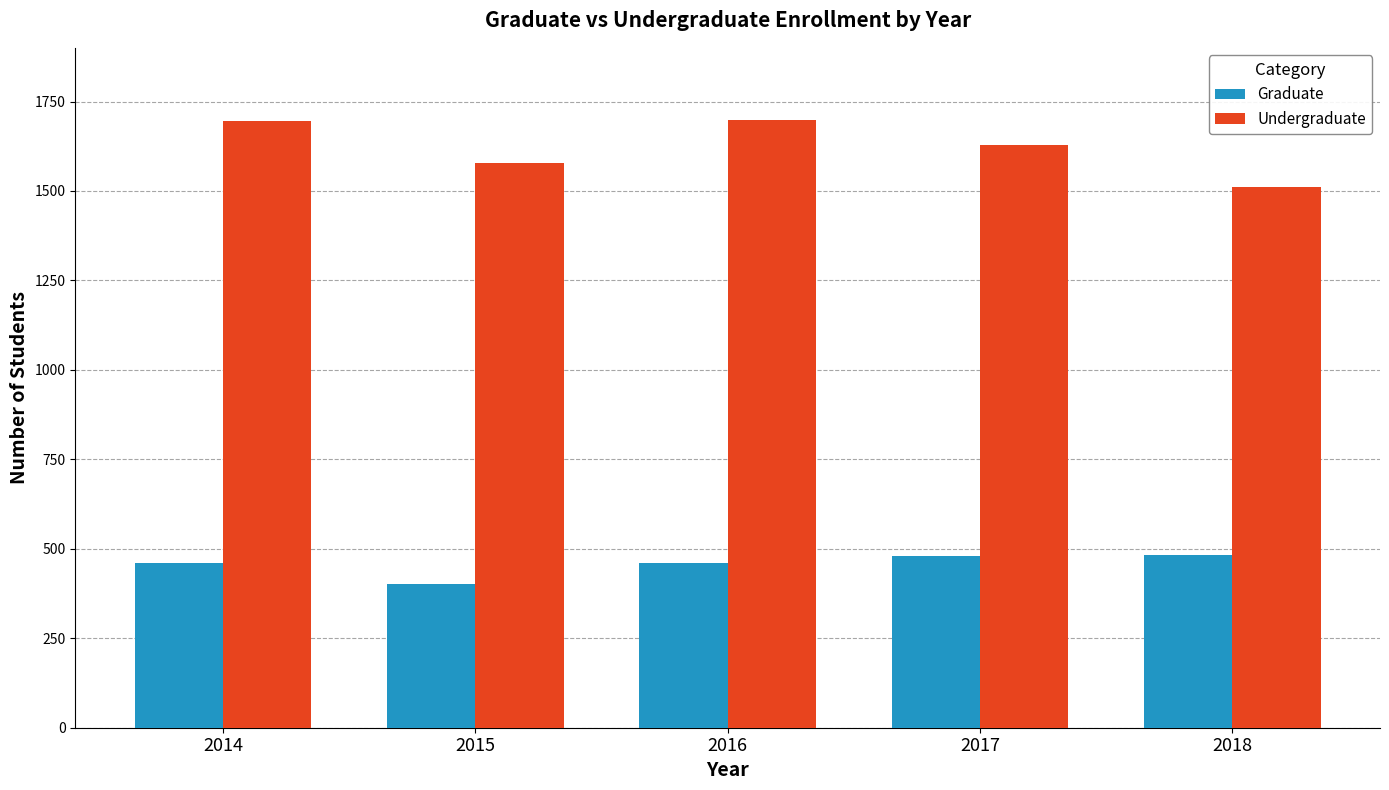

Is the value of Undergraduate at 2014 greater than the value of Graduate at 2015?

Yes